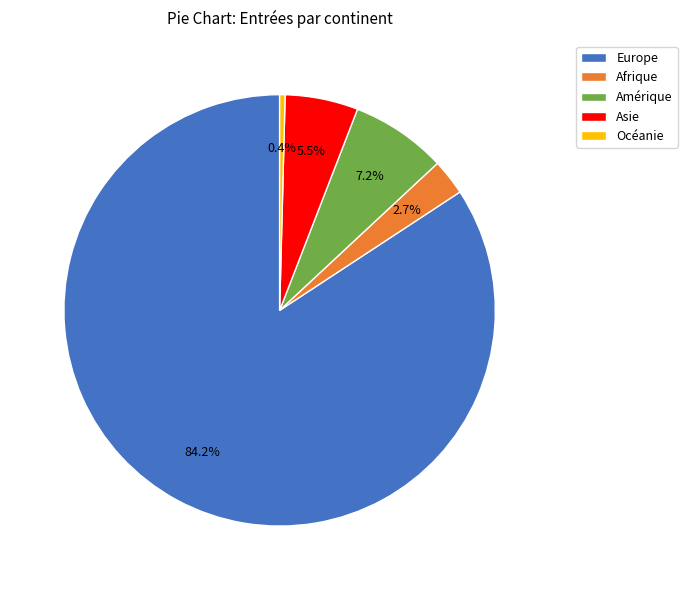

To the nearest percent, what is the difference between the largest and smallest slice percentages?

84%